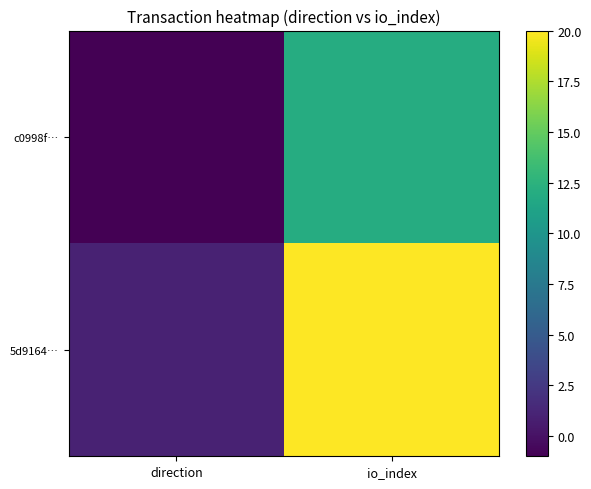

Which series changed the most between direction and io_index?

5d9164…